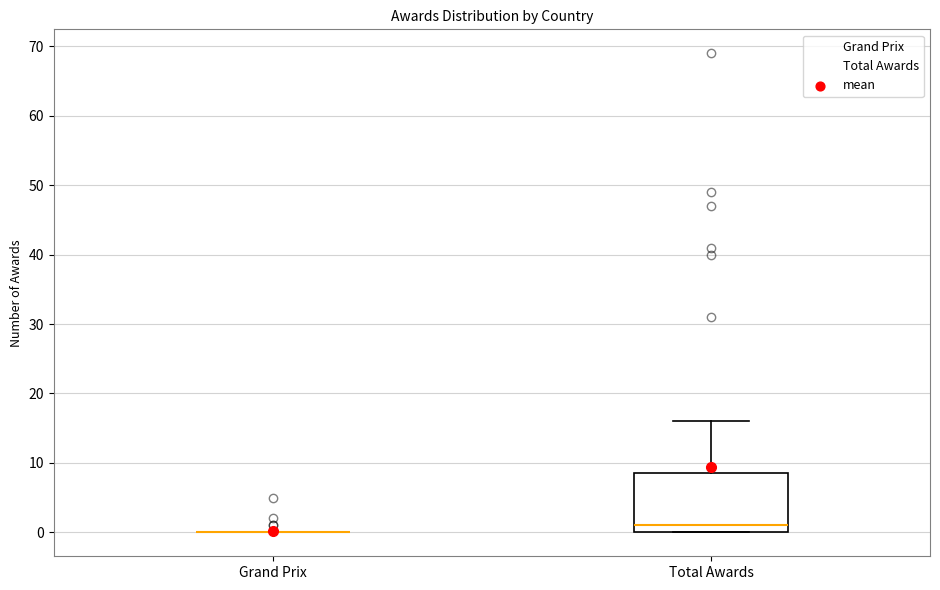

Reading left to right, read every box against the y-axis: the position of its median line, the range the box covers, and the ends of its whiskers. The values are not printed on the chart, so give them approximately, as read against the axis.

Grand Prix: box collapsed to a line at 0, whiskers 0 to 0
Total Awards: median 1, box 0 to 9, whiskers 0 to 16